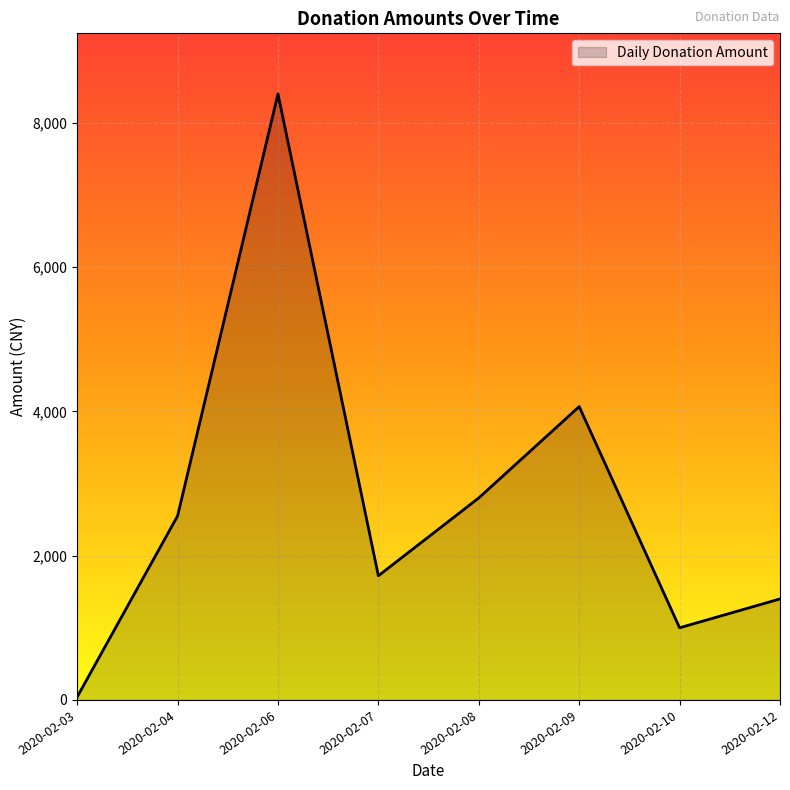

How many interior local valleys (lower than both neighbors) does the data have?

2